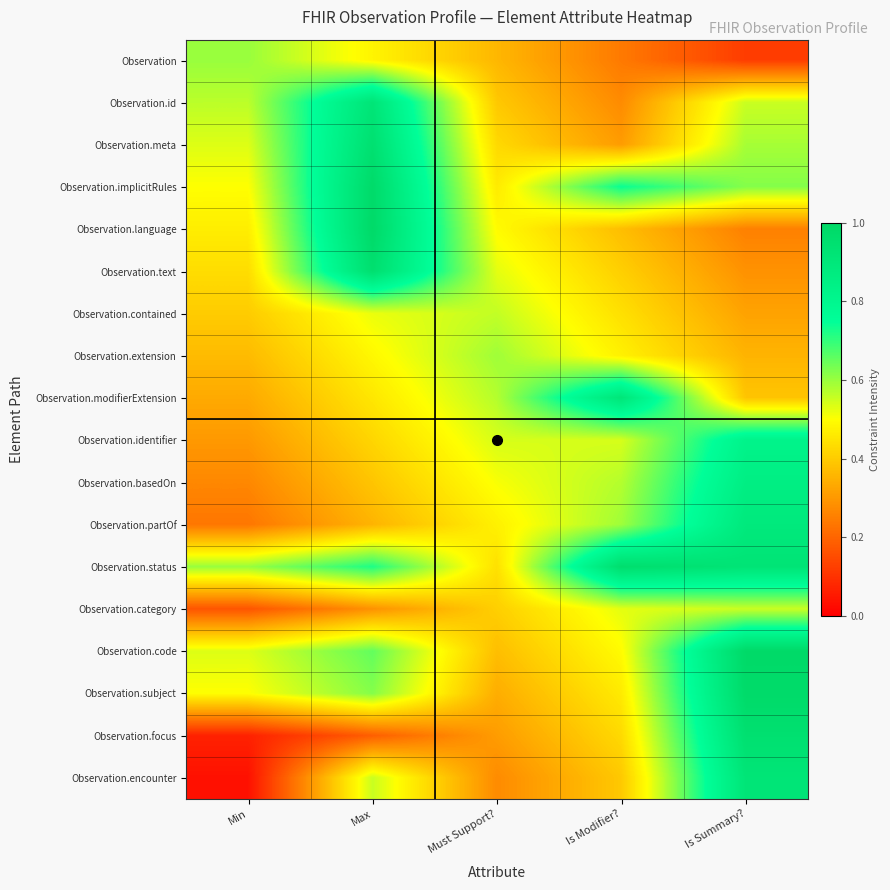

Rank the series at Is Modifier? from highest to lowest value.

Observation.status, Observation.modifierExtension, Observation.implicitRules, Observation.partOf, Observation.basedOn, Observation.identifier, Observation.category, Observation.code, Observation.extension, Observation.subject, Observation.contained, Observation.focus, Observation.text, Observation.encounter, Observation.language, Observation.meta, Observation.id, Observation